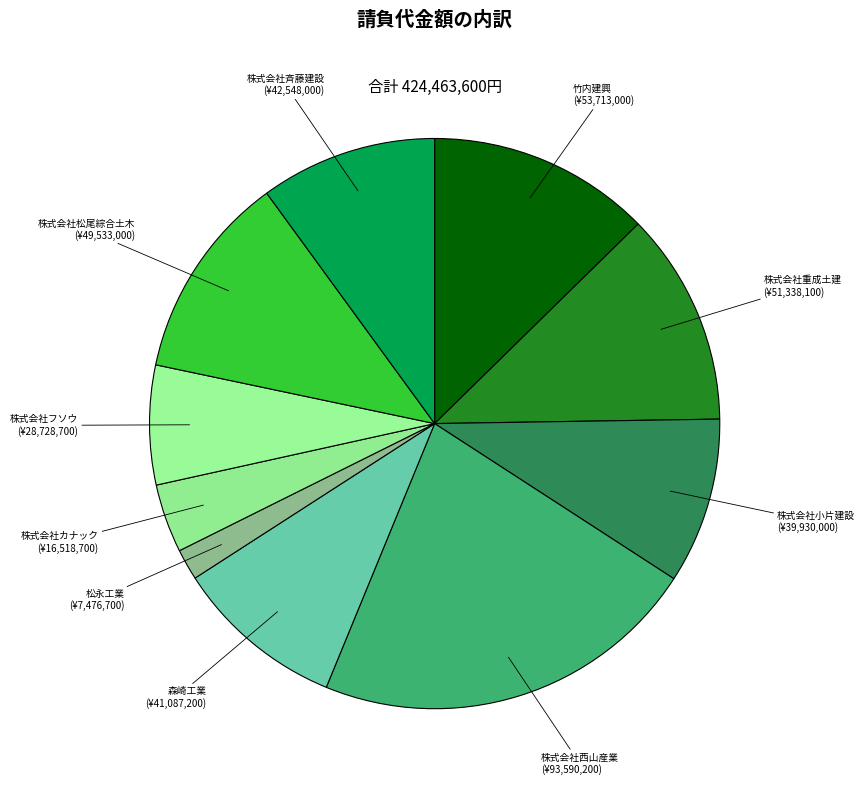

Combined, do 松永工業 (¥7,476,700) and 株式会社西山産業 (¥93,590,200) account for over 50%?

No